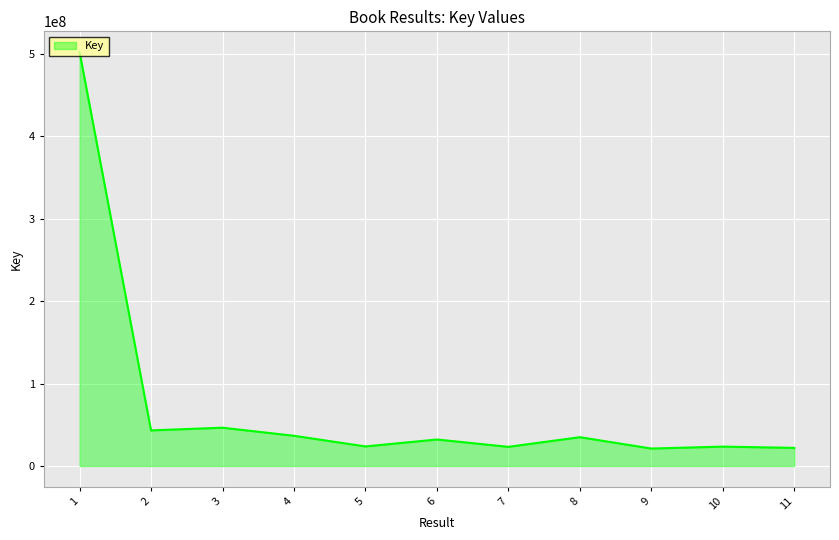

What is the ratio of the value at 5 to the value at 11?

1.1